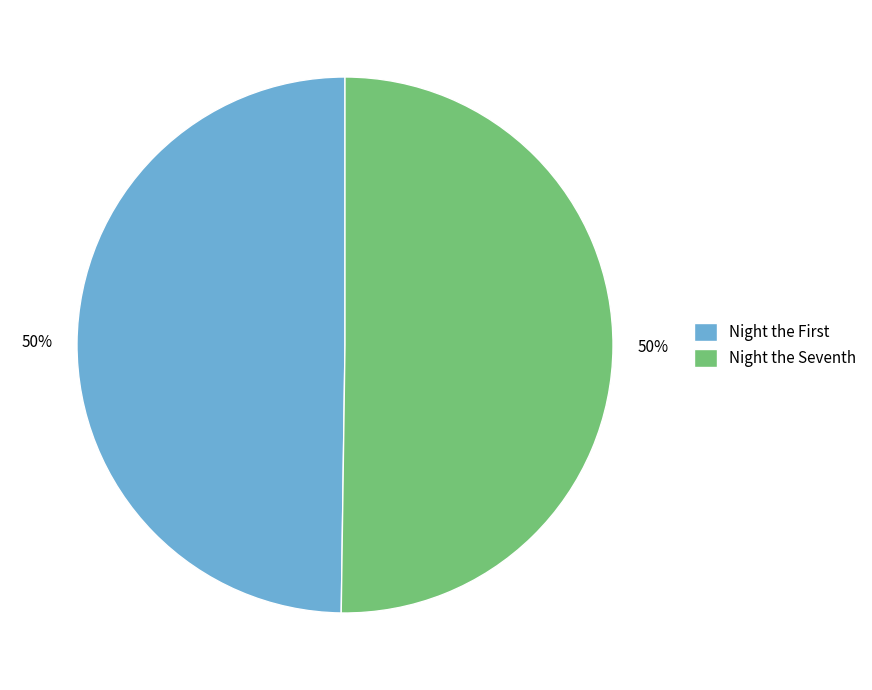

Is it true that Night the Seventh is 42% of the pie?

False